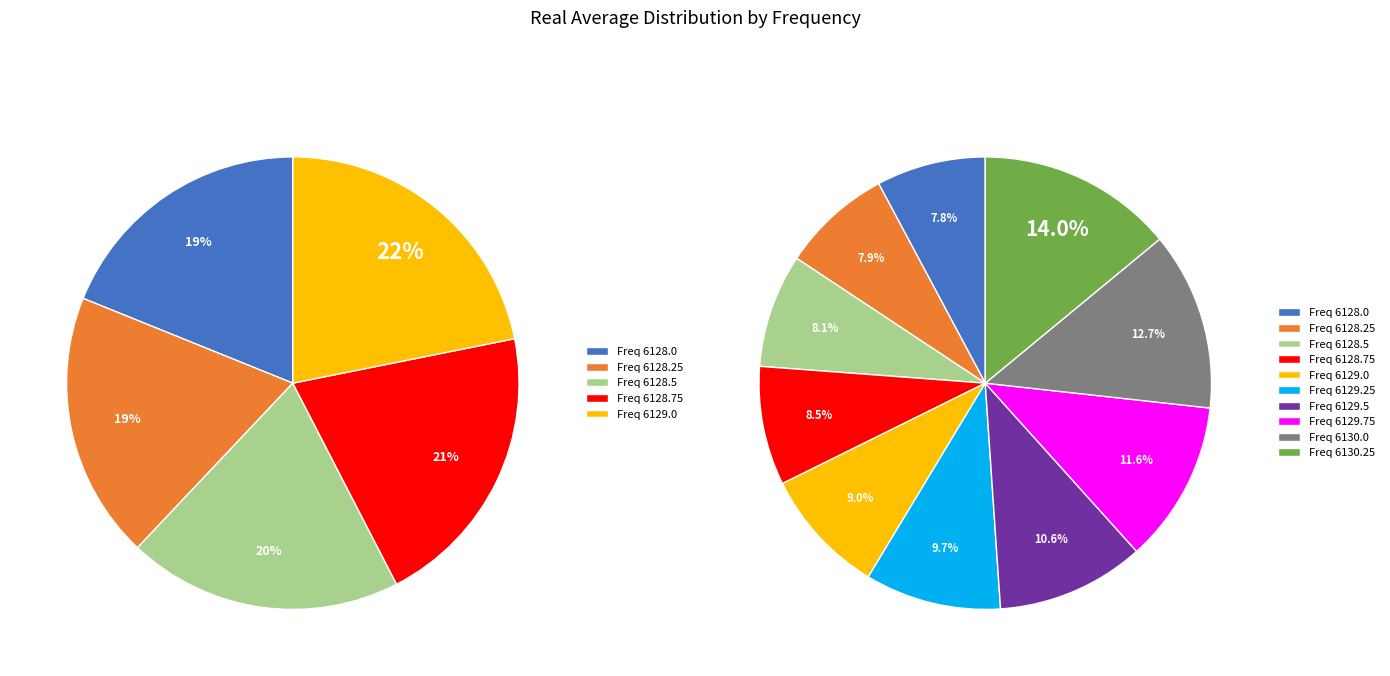

The 6128.0 slice represents 8% of the pie. True or false?

True